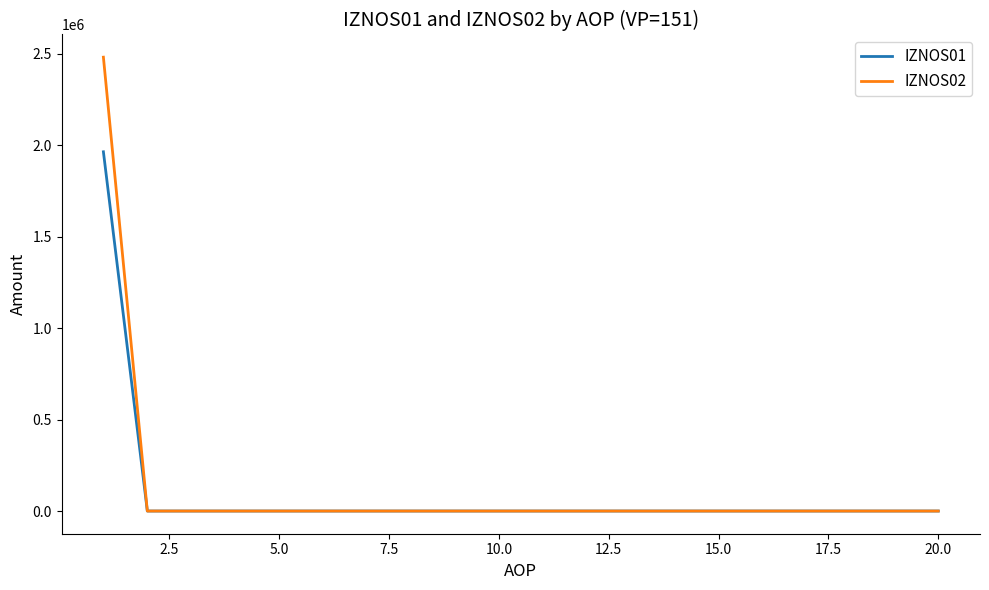

How many categories are shown in the chart?

20